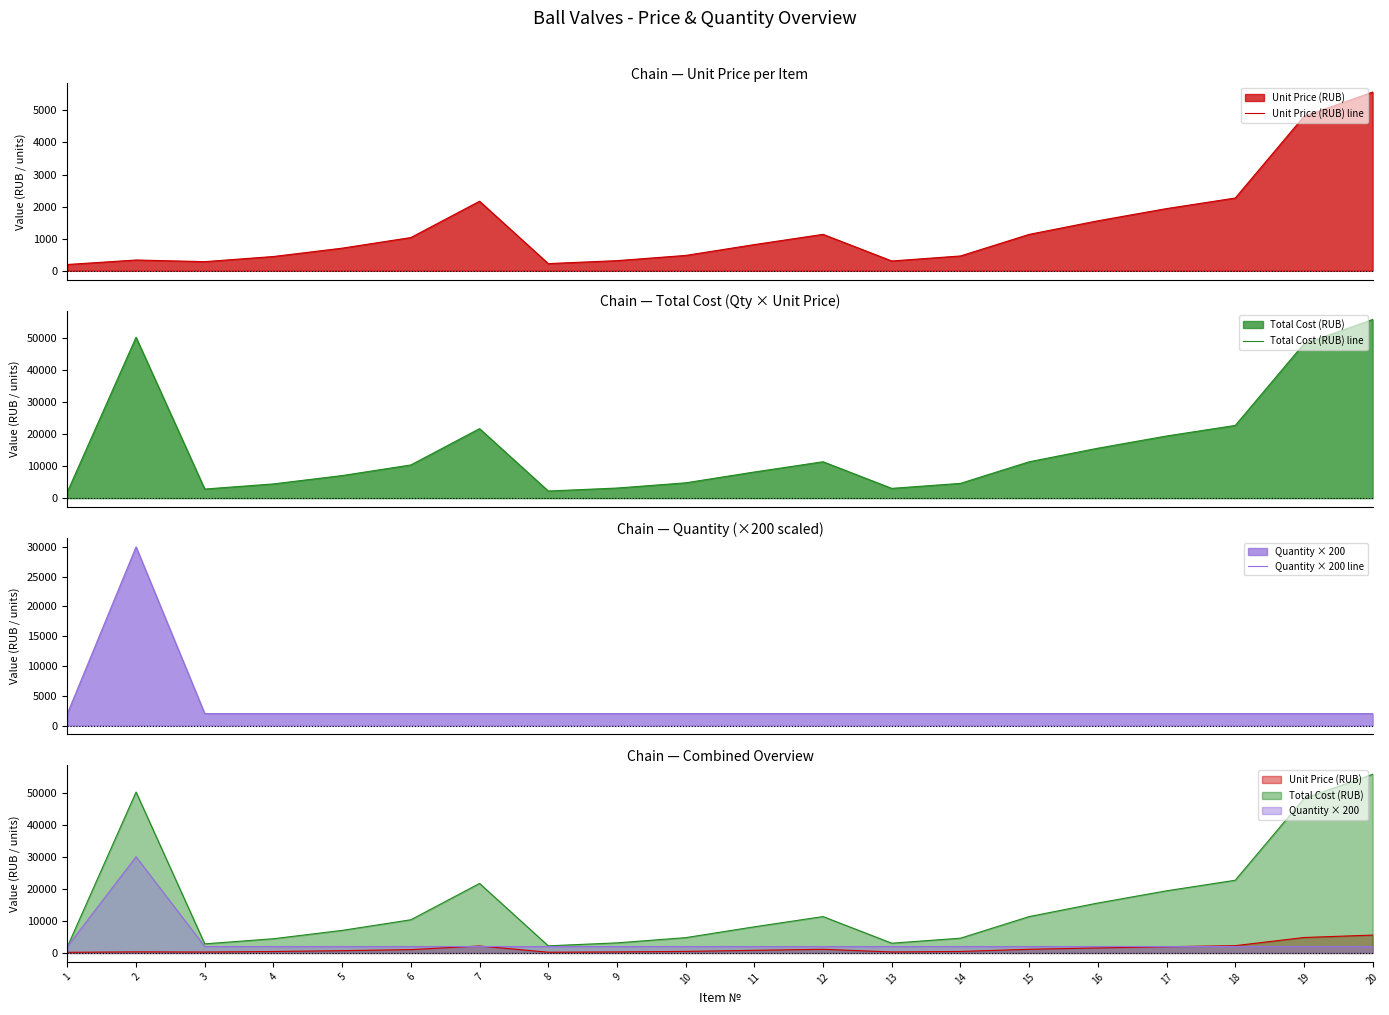

What is the sum of the Unit Price (RUB) line values at 4 and 6?

1478.1